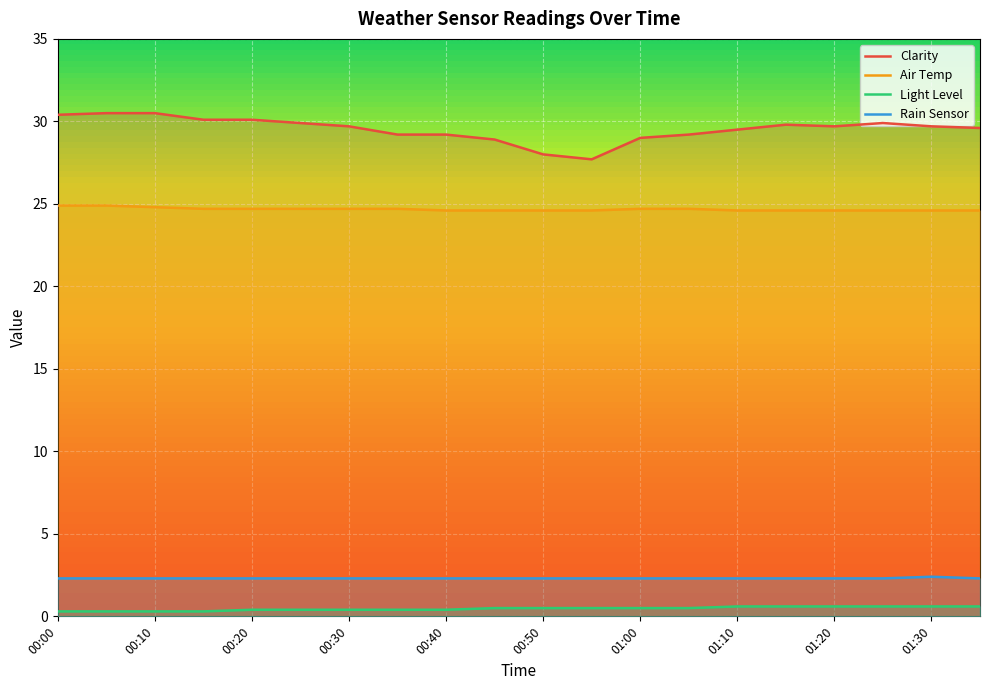

True or false: Light Level and Rain Sensor intersect in this chart.

False